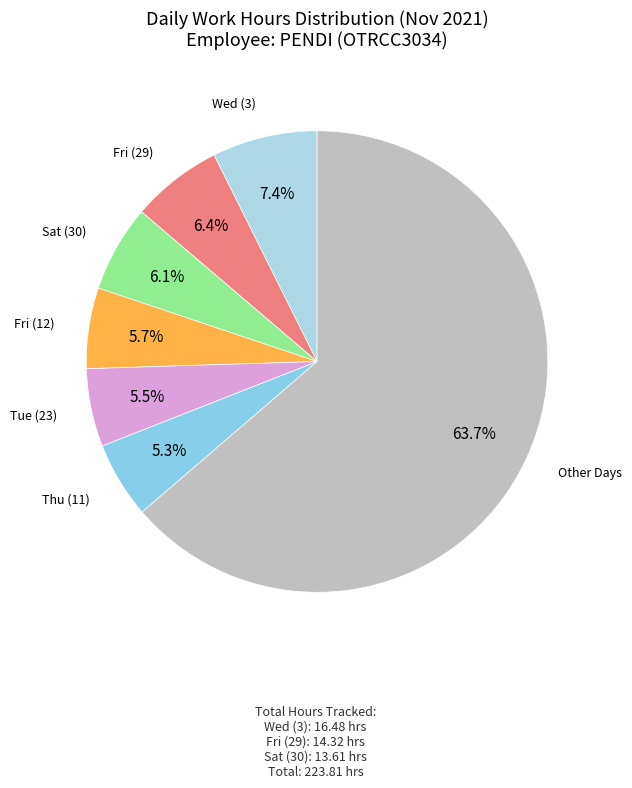

Does any single category account for the majority?

Yes